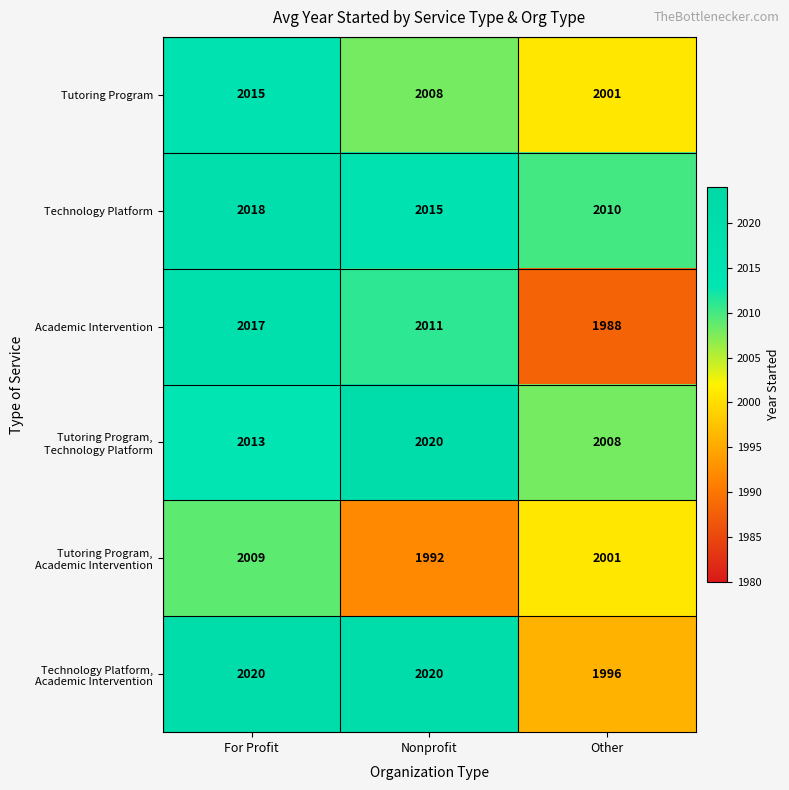

How many data points in Tutoring Program are less than 2008?

1